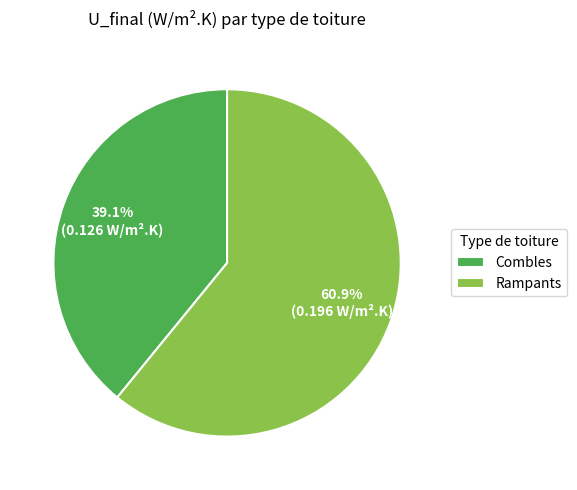

To the nearest percent, what percentage of the pie is Rampants?

61%